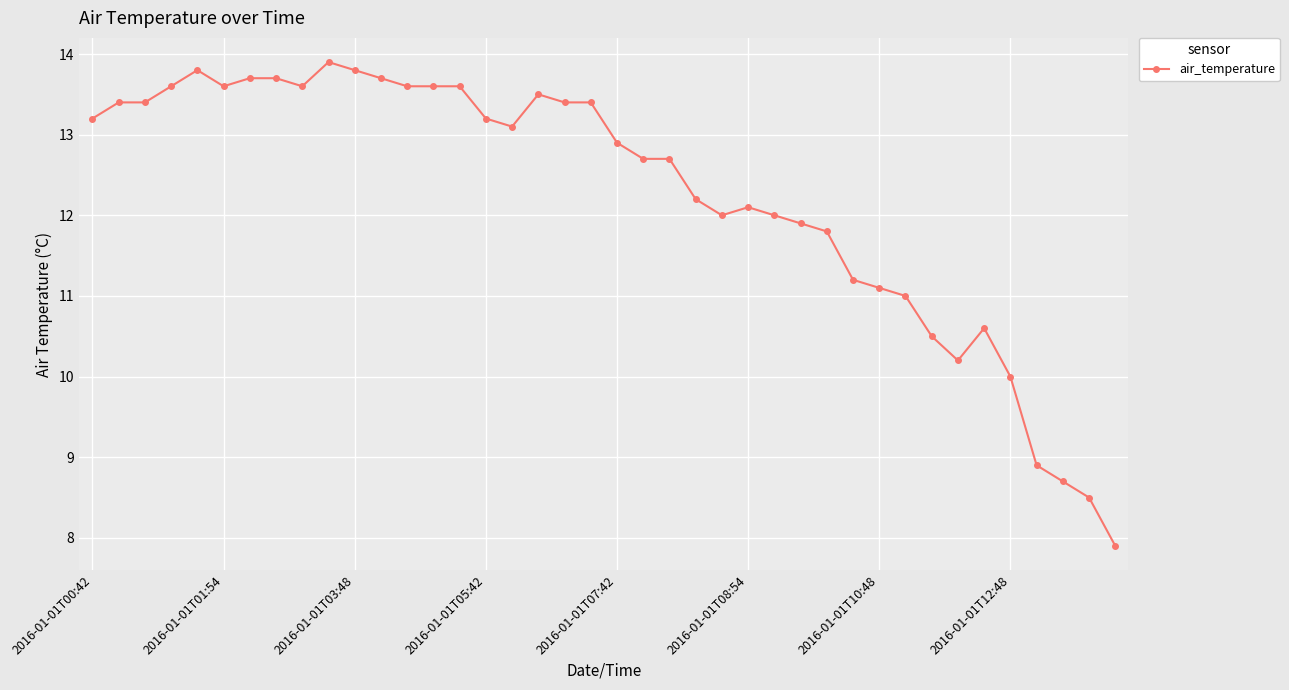

Is this an area chart (filled region under the line)?

No